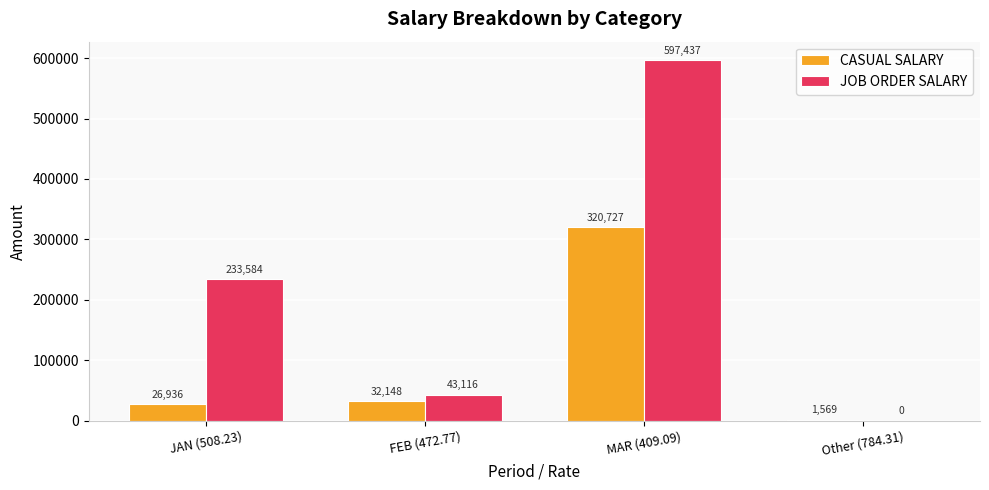

What is the greatest value displayed?

597437.5